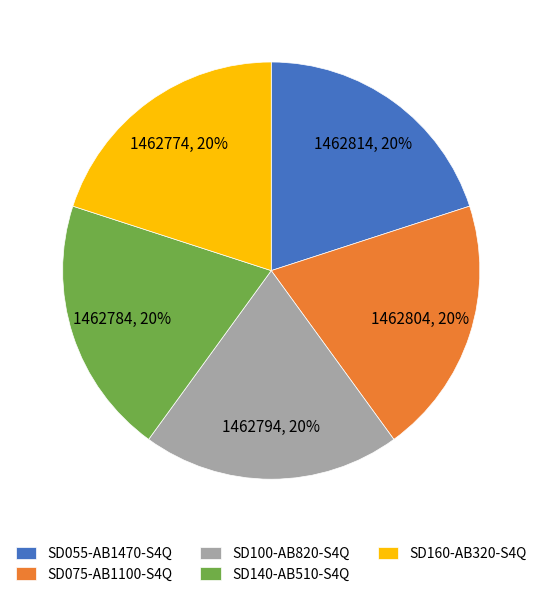

Approximately how many times larger is the value at SD160-AB320-S4Q compared to SD100-AB820-S4Q?

1.0